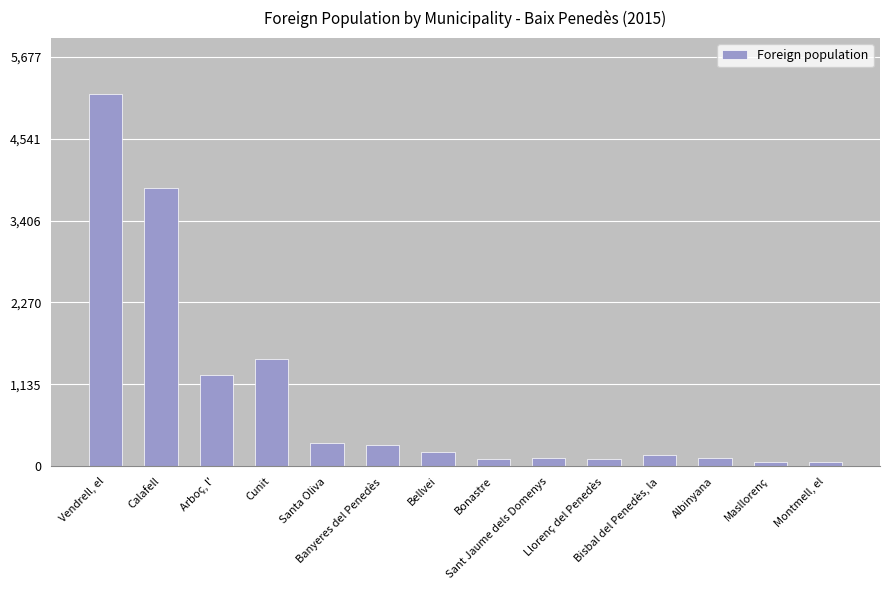

What is the smallest value displayed?

57